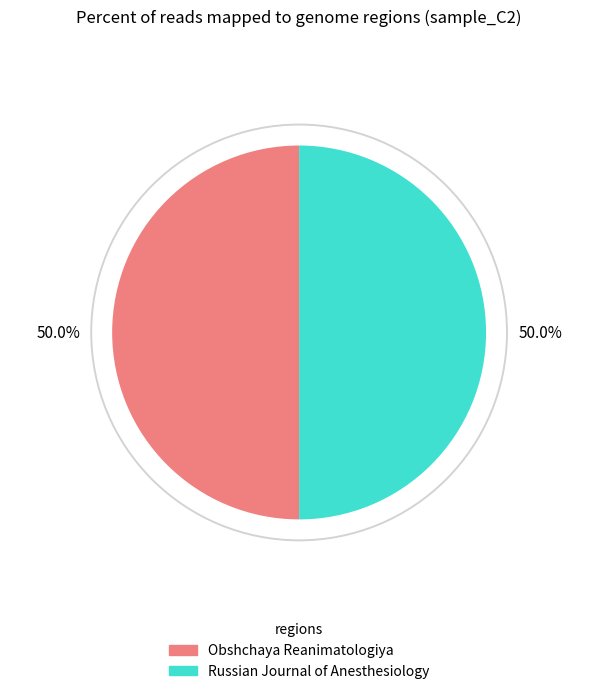

Which slice is the smallest?

Obshchaya Reanimatologiya